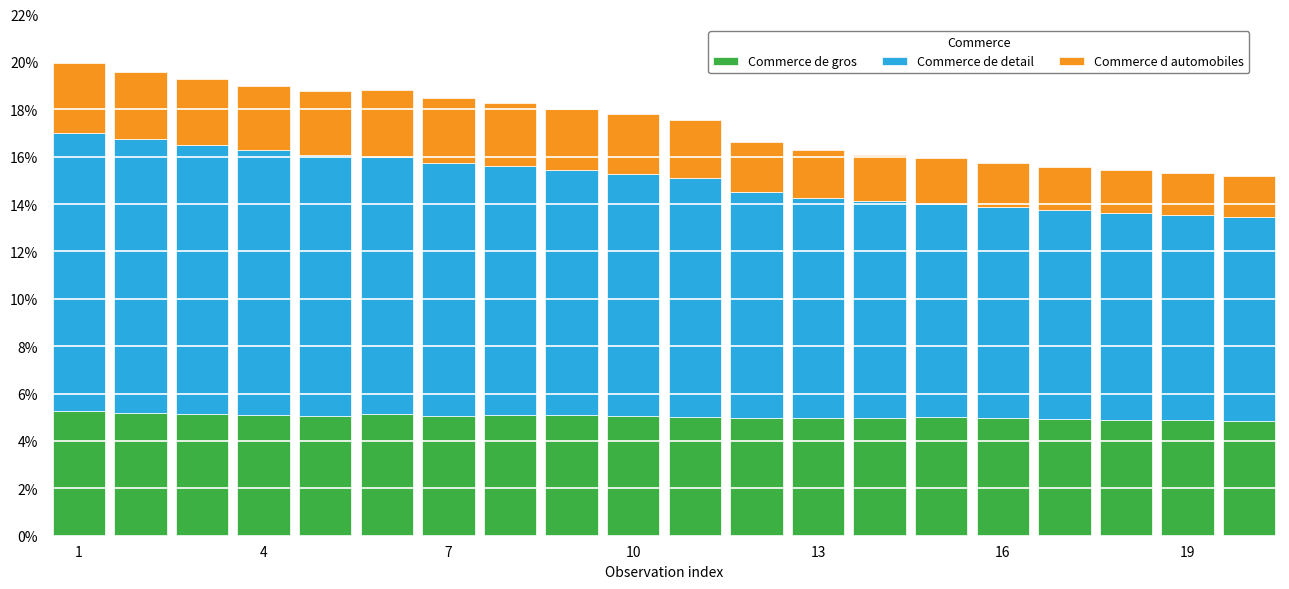

What is the maximum value for Commerce de gros?

5.3